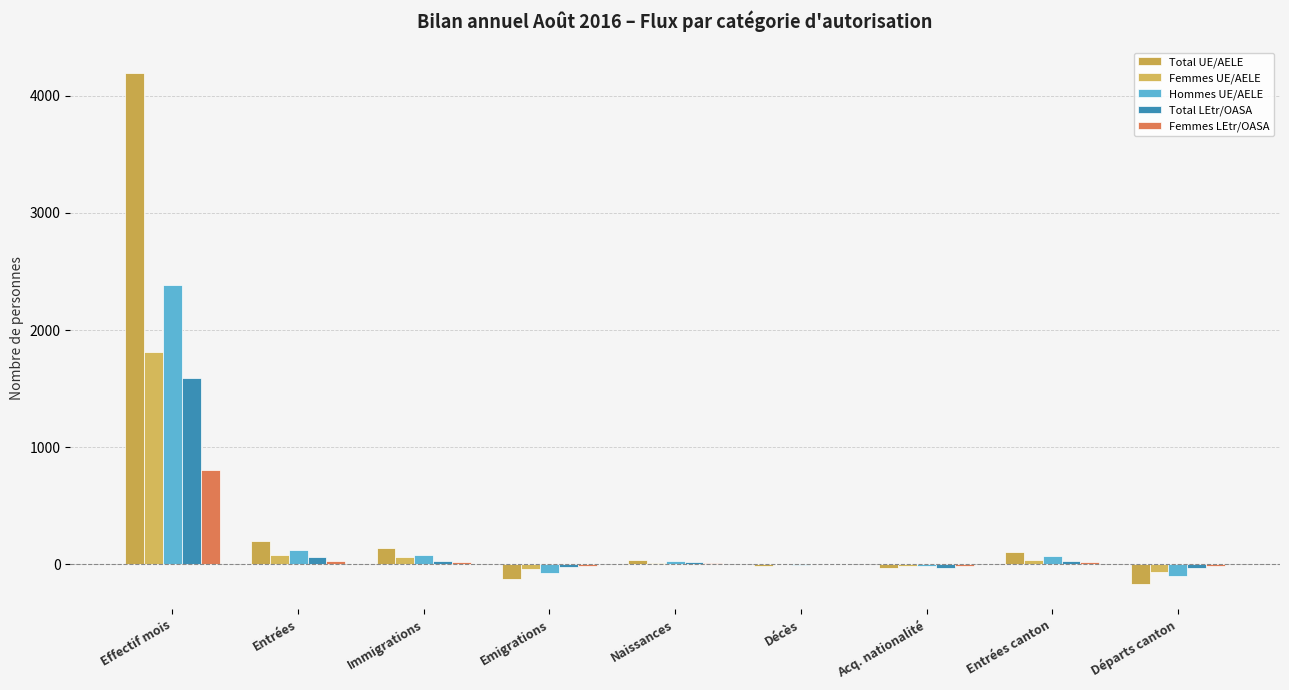

What is the sum of all Total UE/AELE values?

4350